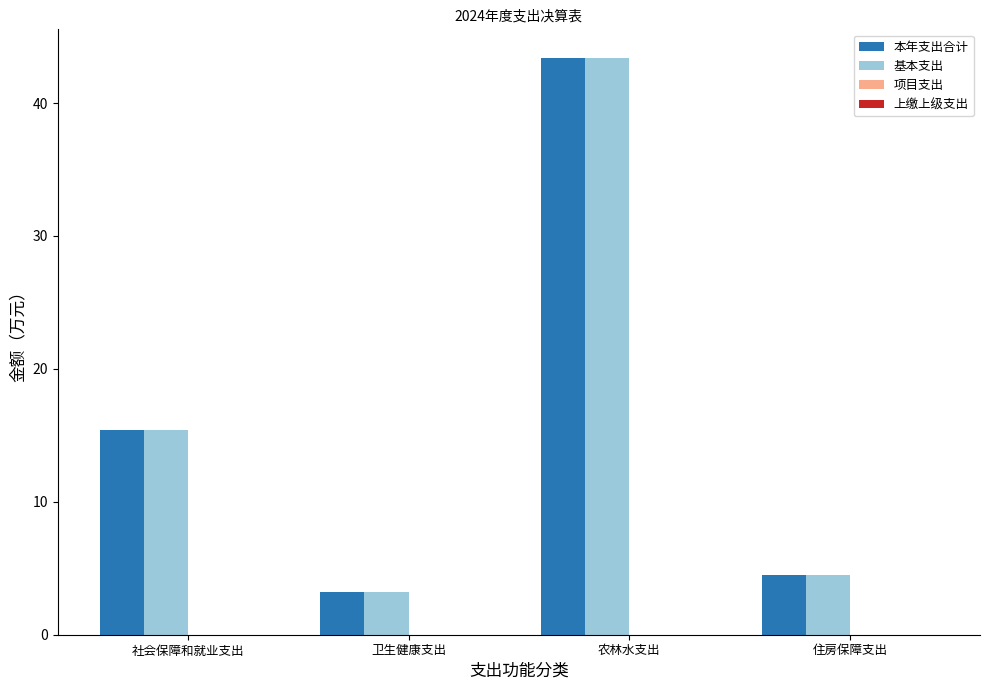

At which category is the sum across all series the highest?

农林水支出